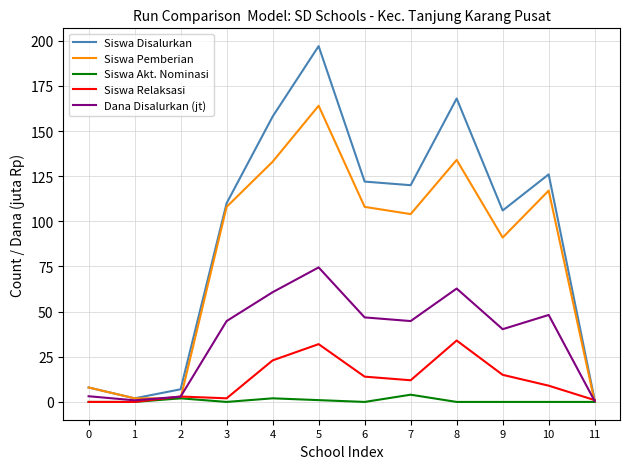

What is the maximum value shown in the chart?

197.0